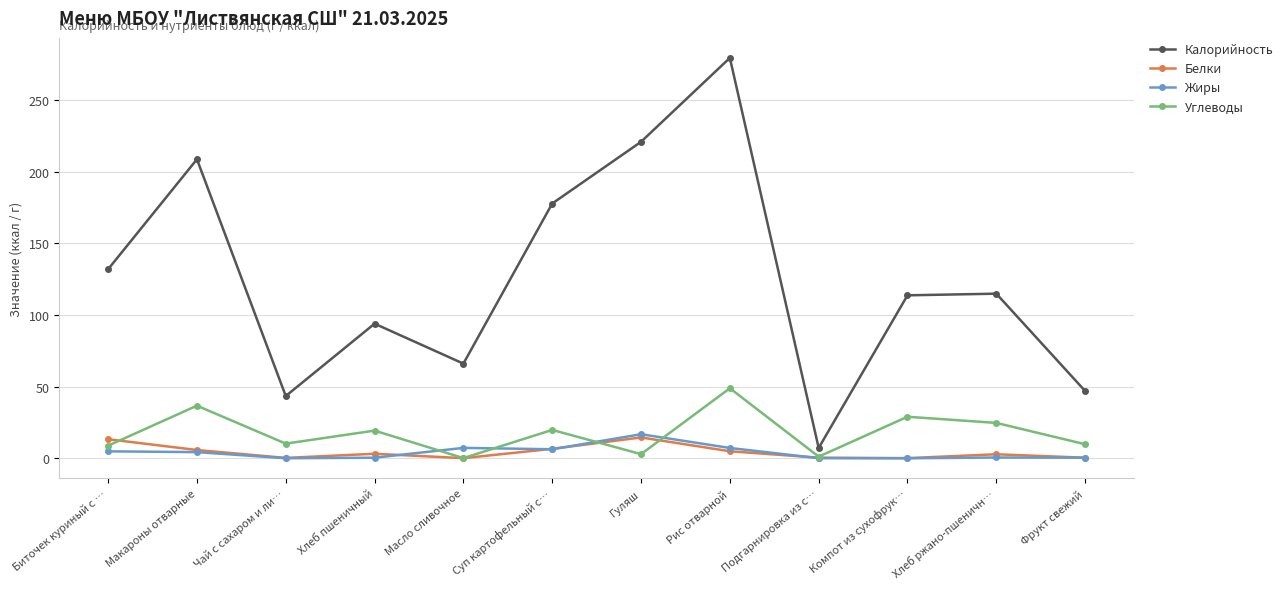

How many values in the Калорийность series are below 114?

6